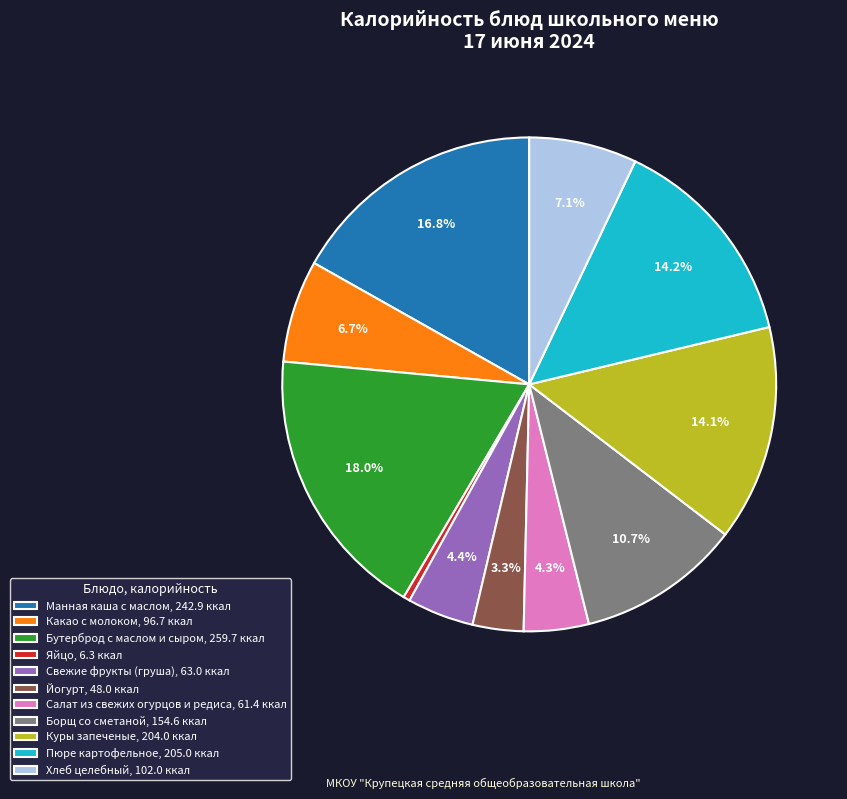

To the nearest percent, what is the combined percentage of Куры запеченые and Салат из свежих огурцов и редиса?

18%